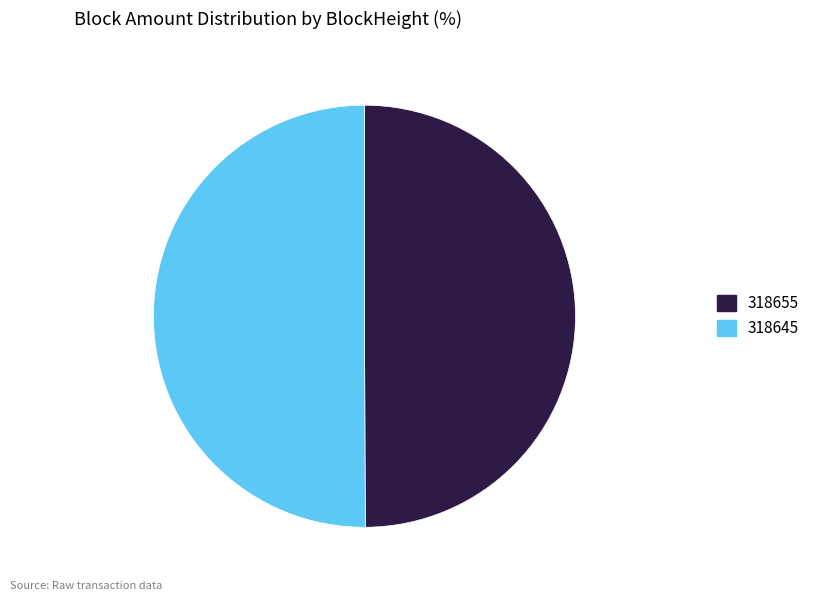

Combined, do 318645 and 318655 account for over 50%?

Yes